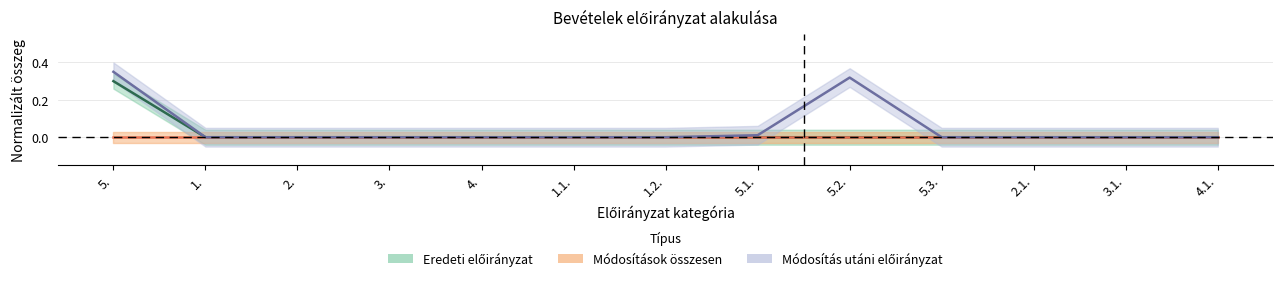

Where is Módosítás utáni előirányzat nearest to the value 0?

1.